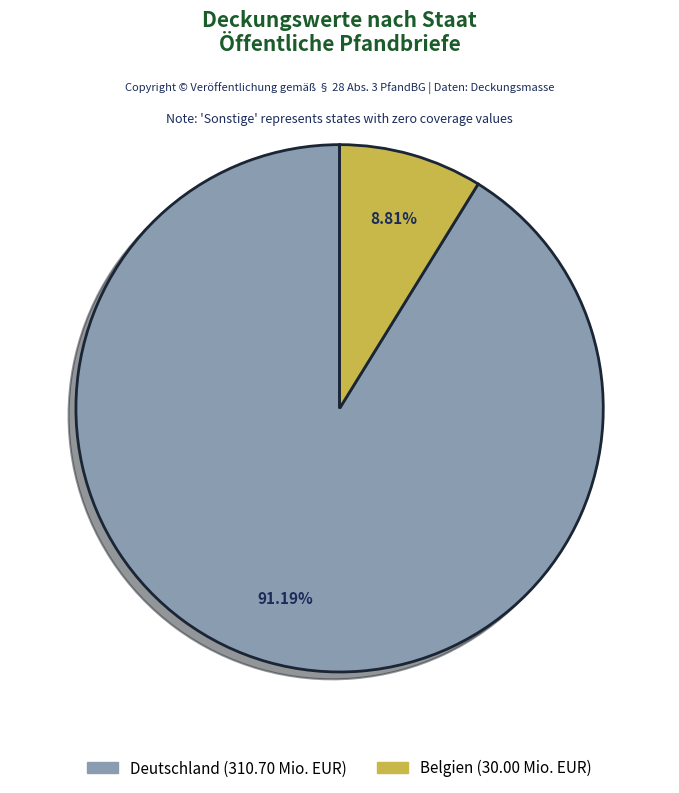

Does any single category account for the majority?

Yes